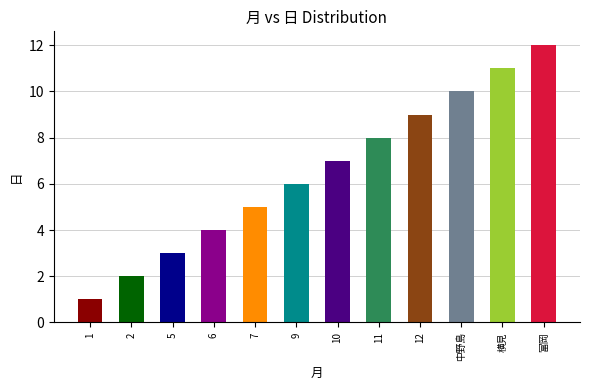

What position from the left is 11?

8